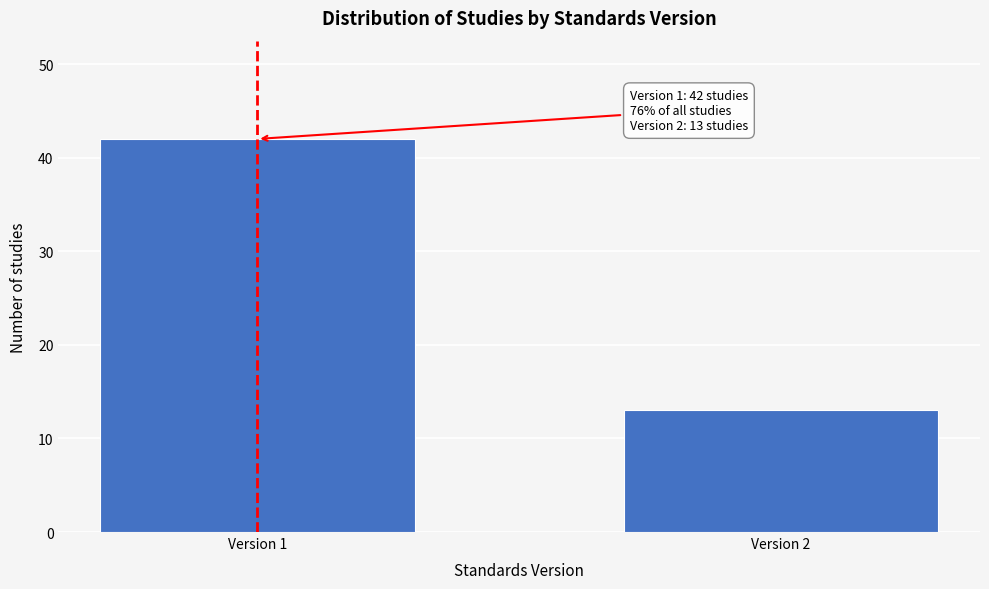

Reading right to left, what are all the values shown in this chart?

13	42